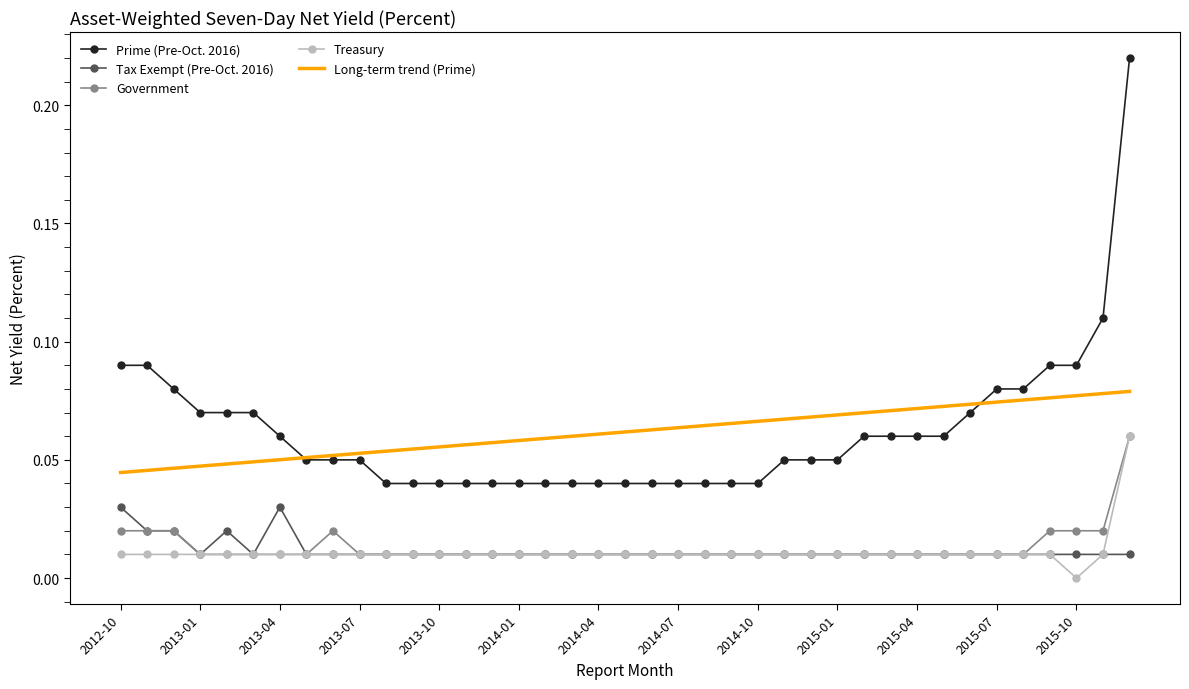

Which series has the largest range (max minus min)?

Prime (Pre-Oct. 2016)